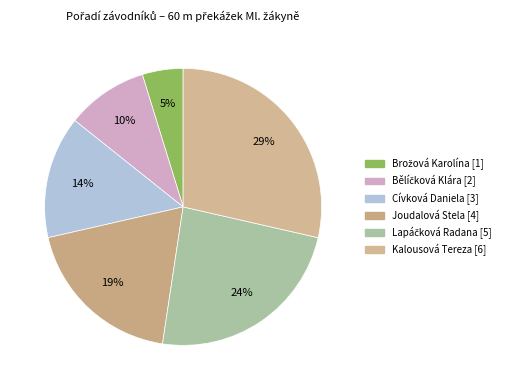

To the nearest percent, what is the difference between the largest and smallest slice percentages?

24%